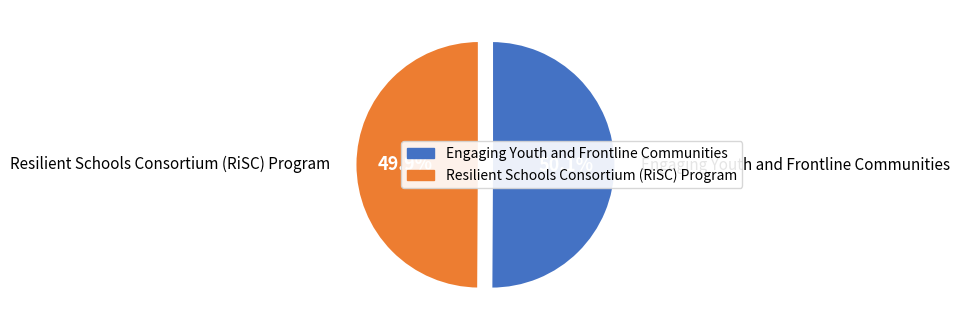

To the nearest percent, what is the combined percentage of Resilient Schools Consortium (RiSC) Program and Engaging Youth and Frontline Communities?

100%